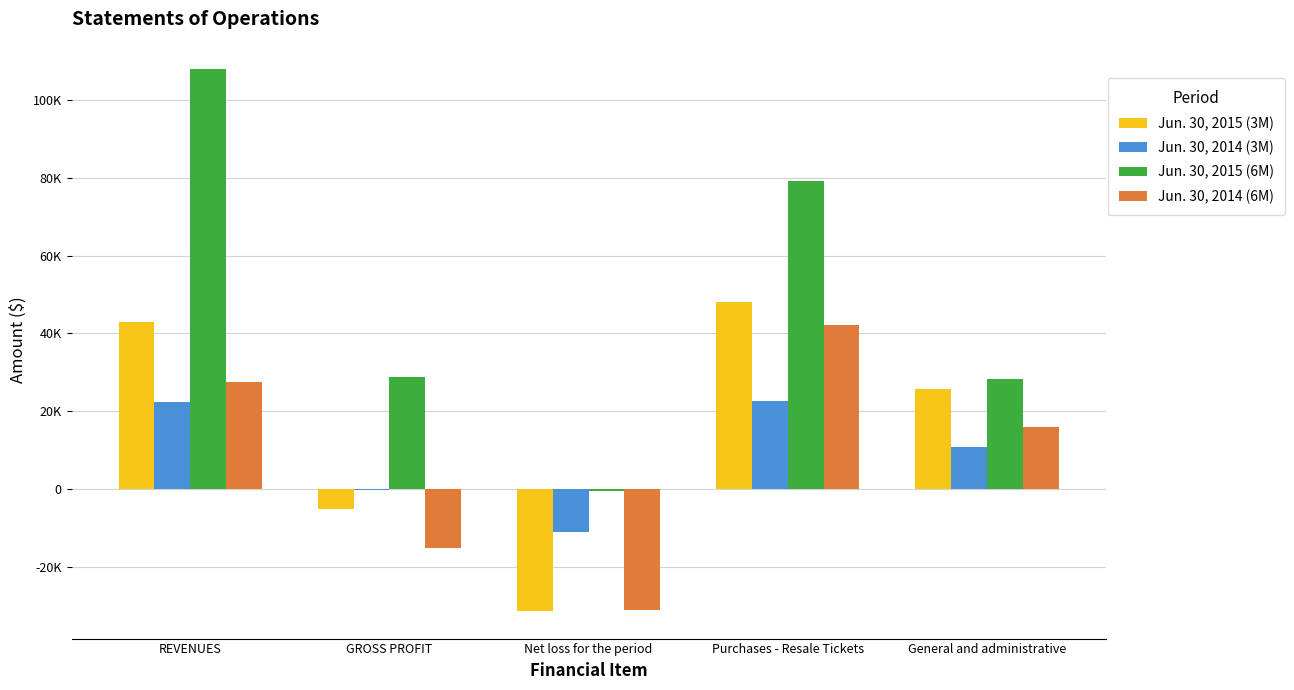

At which label is Jun. 30, 2014 (3M) closest to 5875?

General and administrative